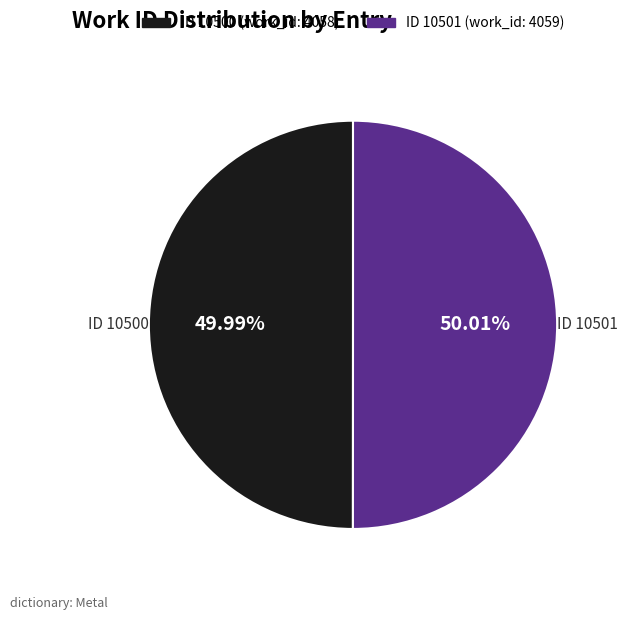

Is there any slice that represents more than half of the pie?

Yes